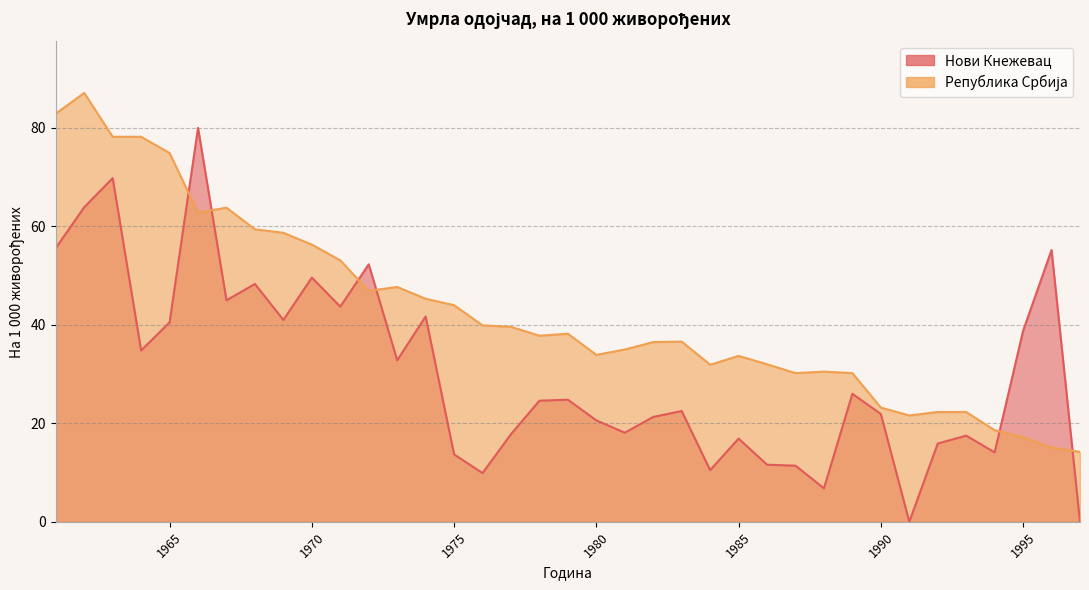

What is the difference between the highest and lowest values at 1965?

34.4